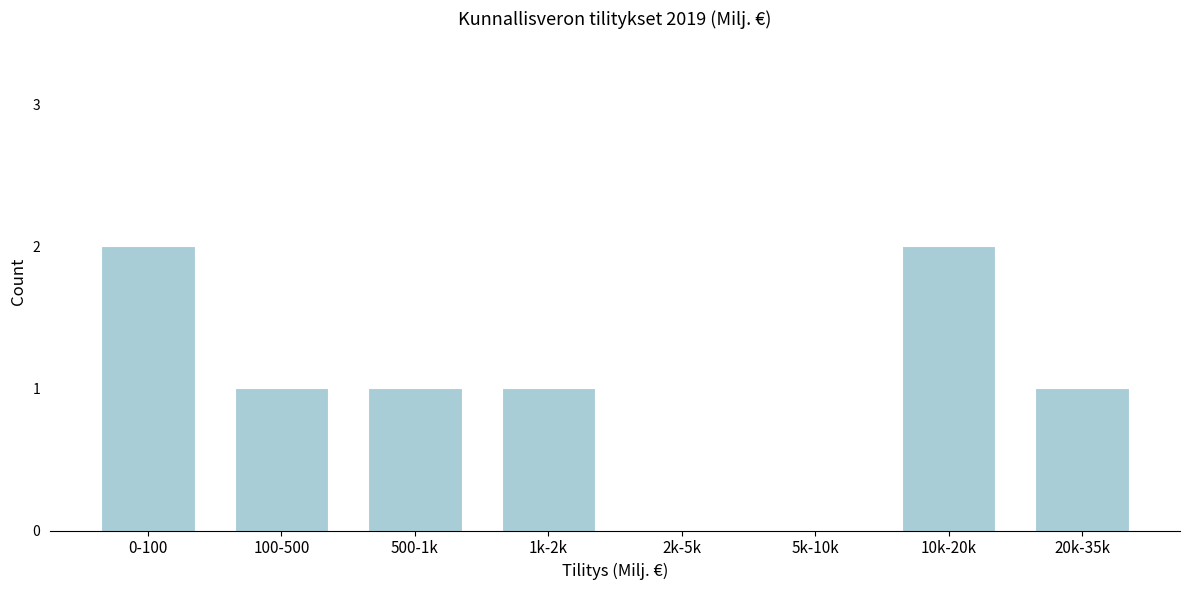

Reading left to right, transcribe all the data shown in this chart.

0-100=2	100-500=1	500-1k=1	1k-2k=1	2k-5k=0	5k-10k=0	10k-20k=2	20k-35k=1